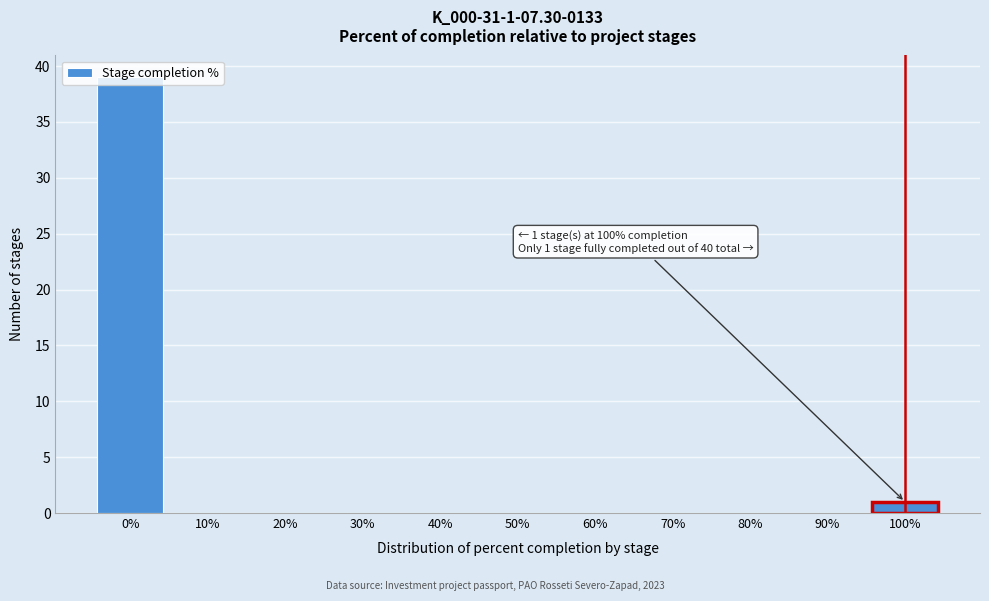

Which range on the x-axis has the tallest bar?

-5 to 5